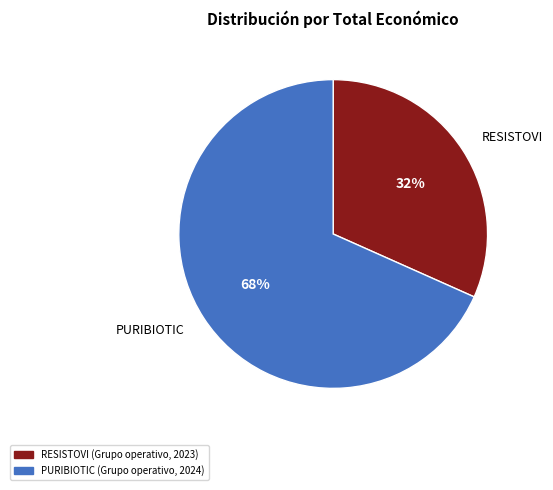

Is PURIBIOTIC (Grupo operativo, 2024) the majority of the pie?

Yes